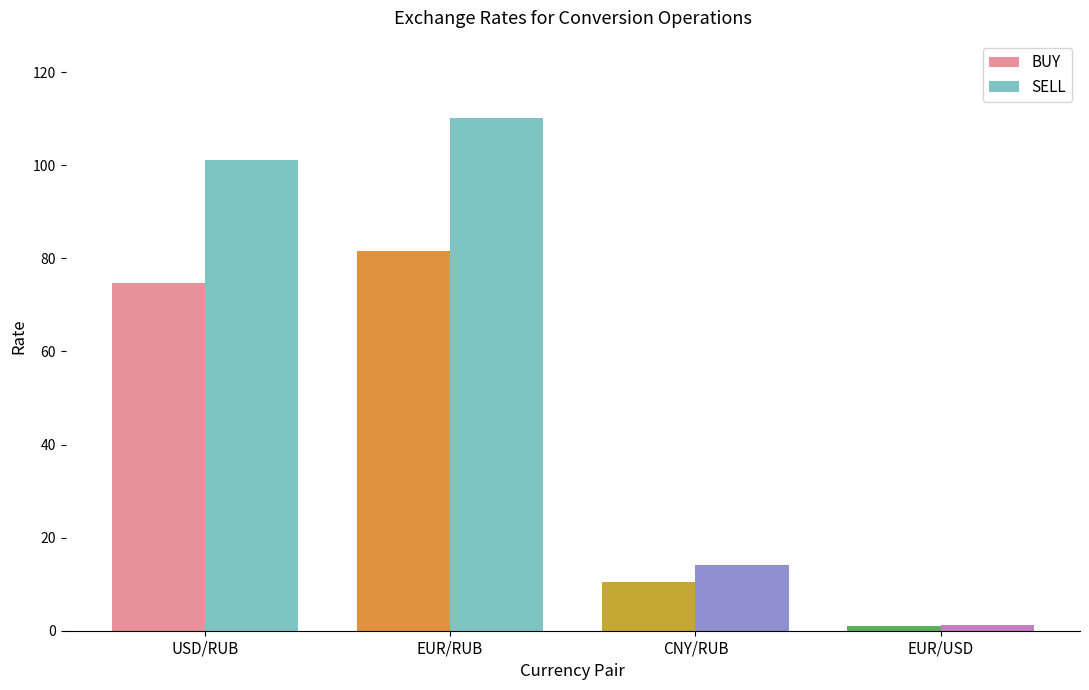

How many bars are there in each group?

2